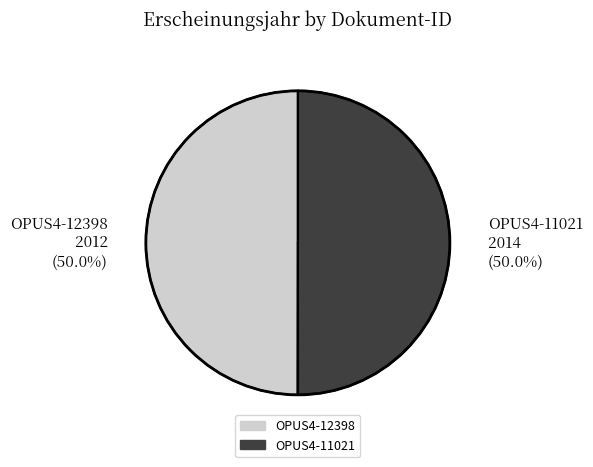

Count the number of slices in the pie.

2